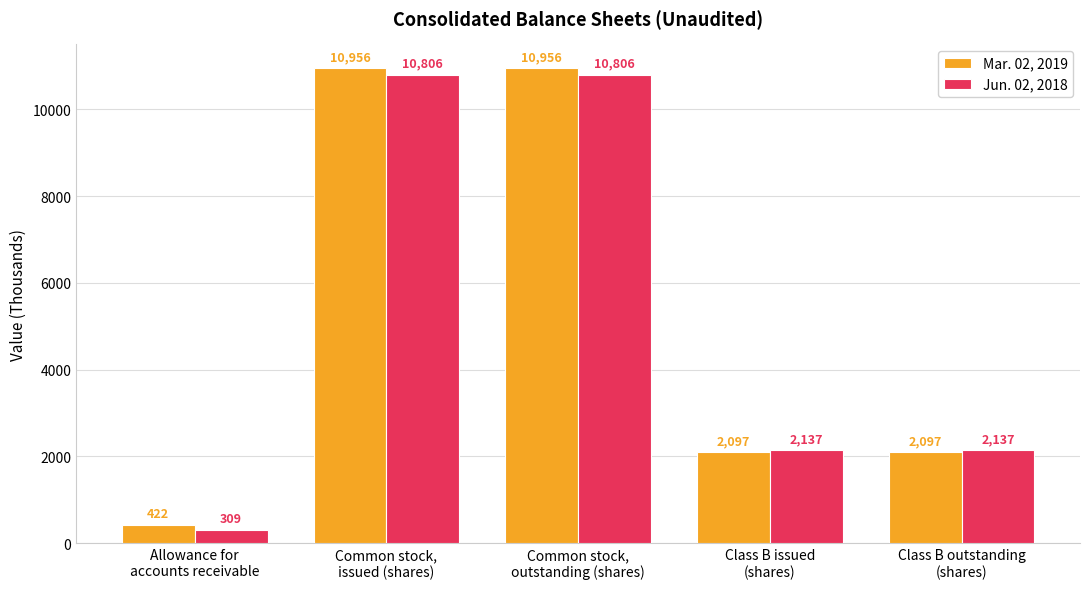

How many series are shown in this chart?

2